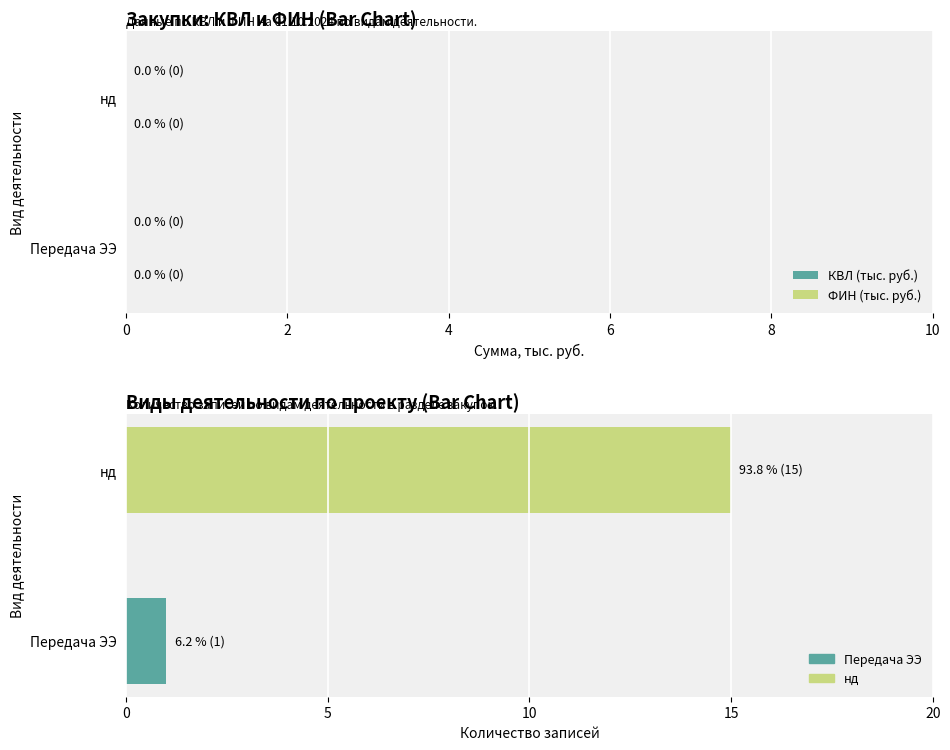

Does the chart contain stacked bars?

No